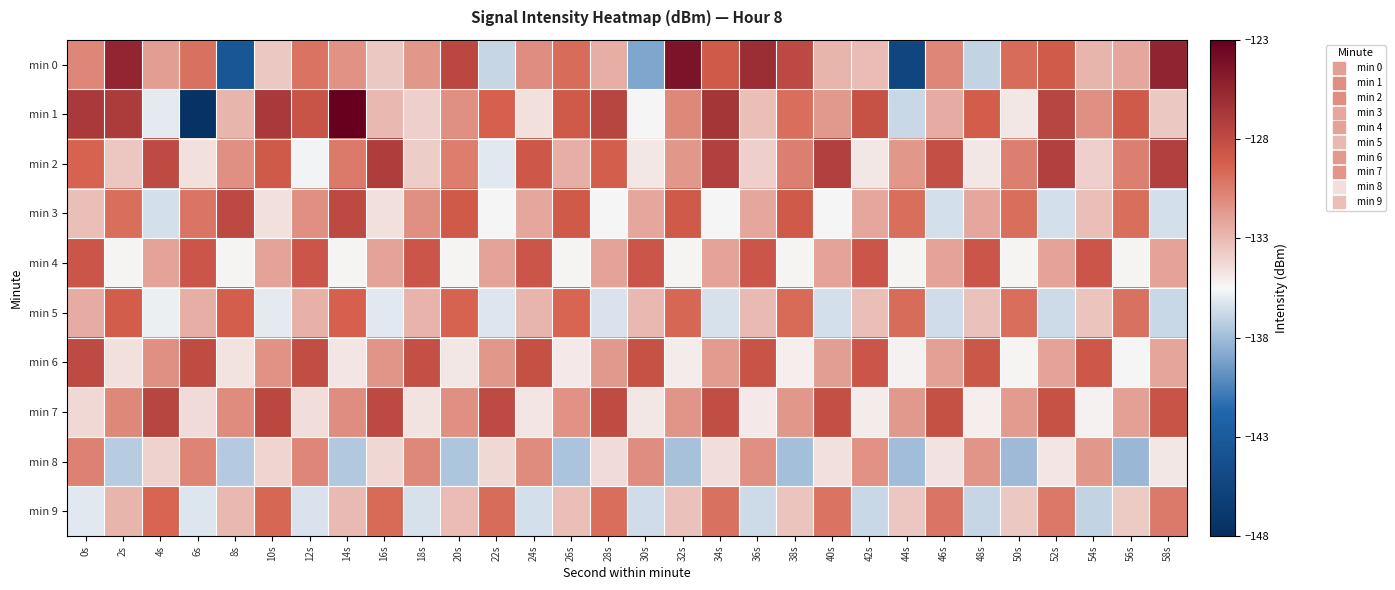

Between 46s and 2s, which is larger?

2s